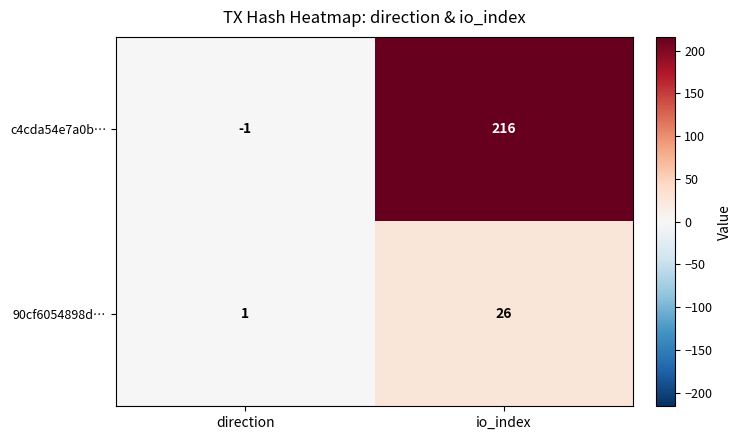

Reading right to left, extract all data points from this chart.

c4cda54e7a0b…: io_index=216	direction=-1
90cf6054898d…: io_index=26	direction=1